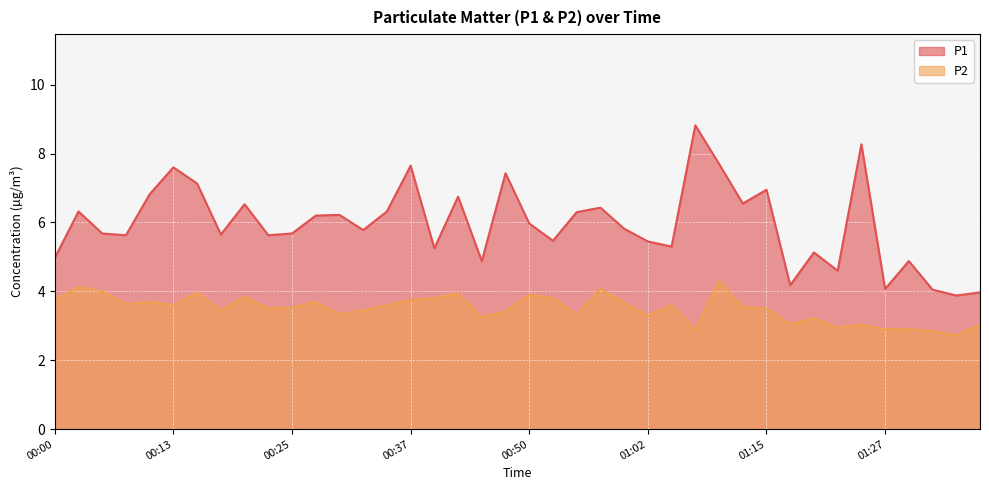

Which category has the lowest value in the P1 series?

01:34